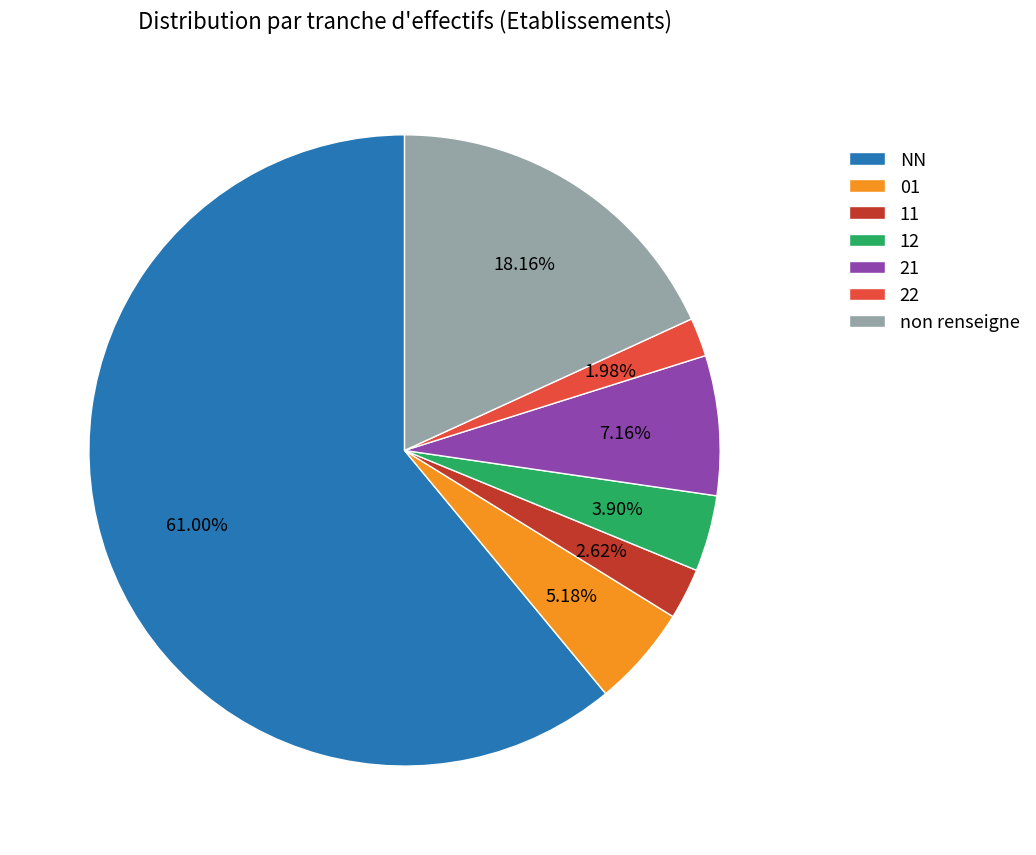

What is the total percentage of 01 and 12?

9.1%